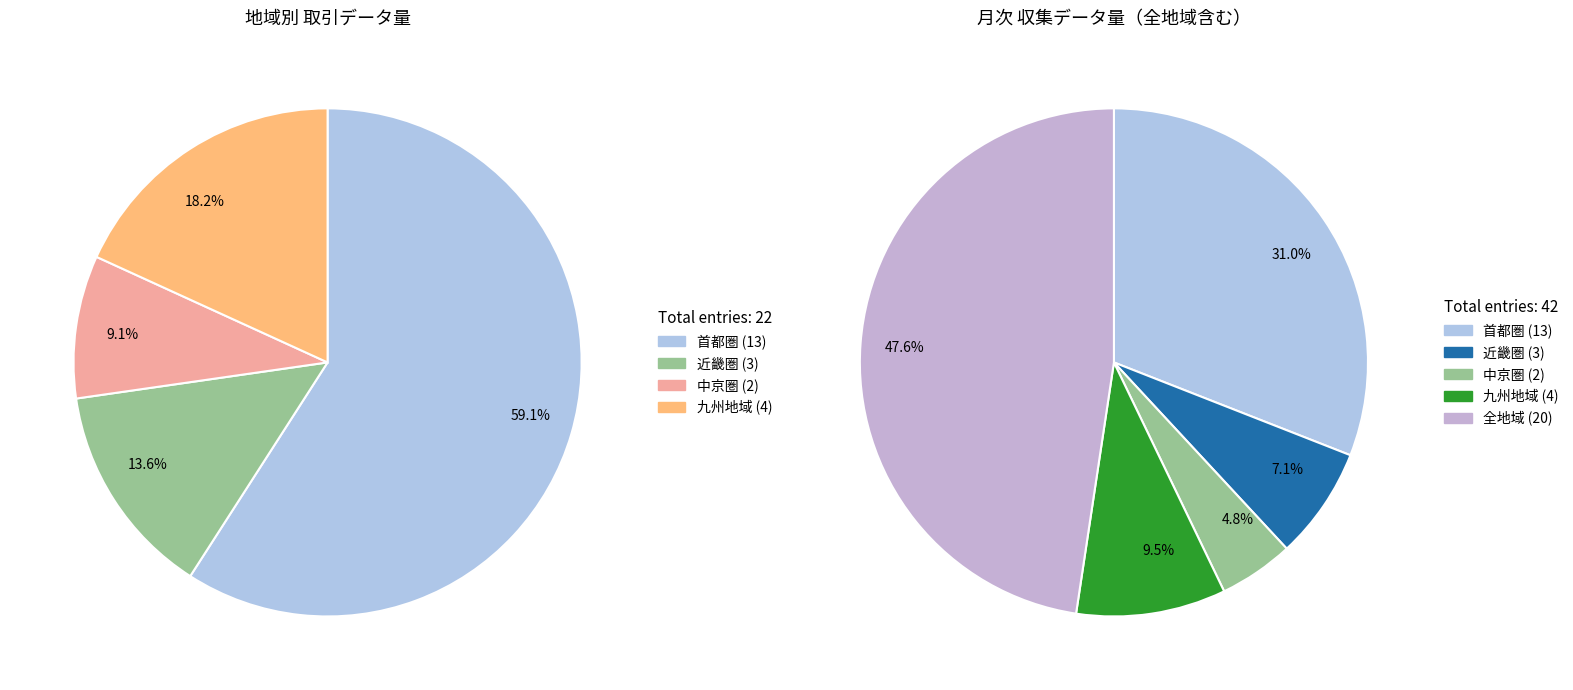

To the nearest percent, what is the combined percentage of 首都圏 and 近畿圏?

38%